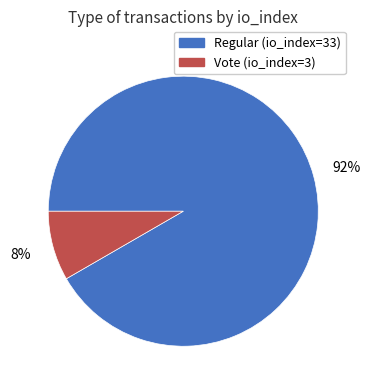

How many segments does this pie chart have?

2